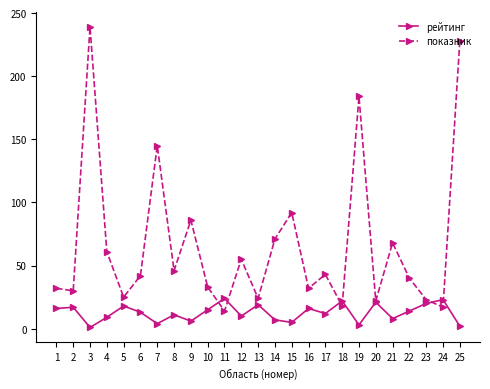

True or false: рейтинг has more than 2 points higher than both neighbors.

True